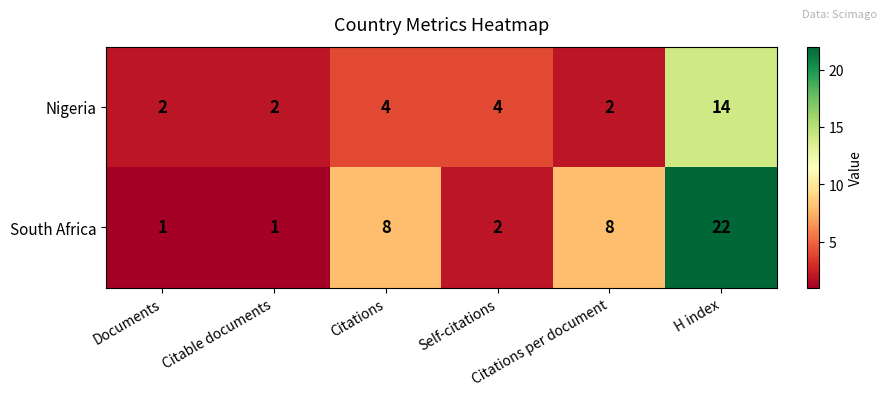

Which series has the largest total across all categories?

South Africa